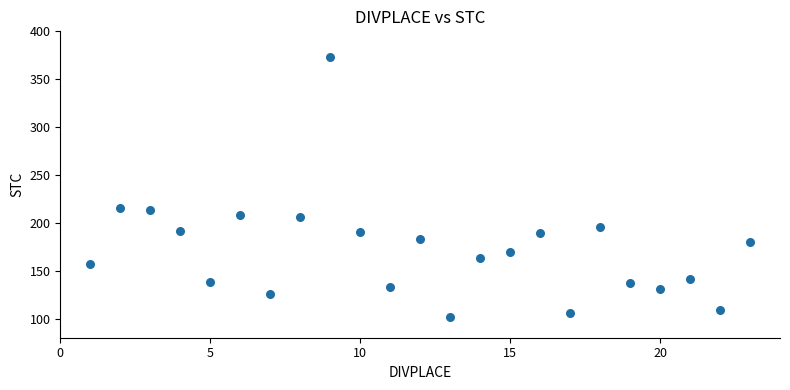

What is the range of X values (max minus min)?

22